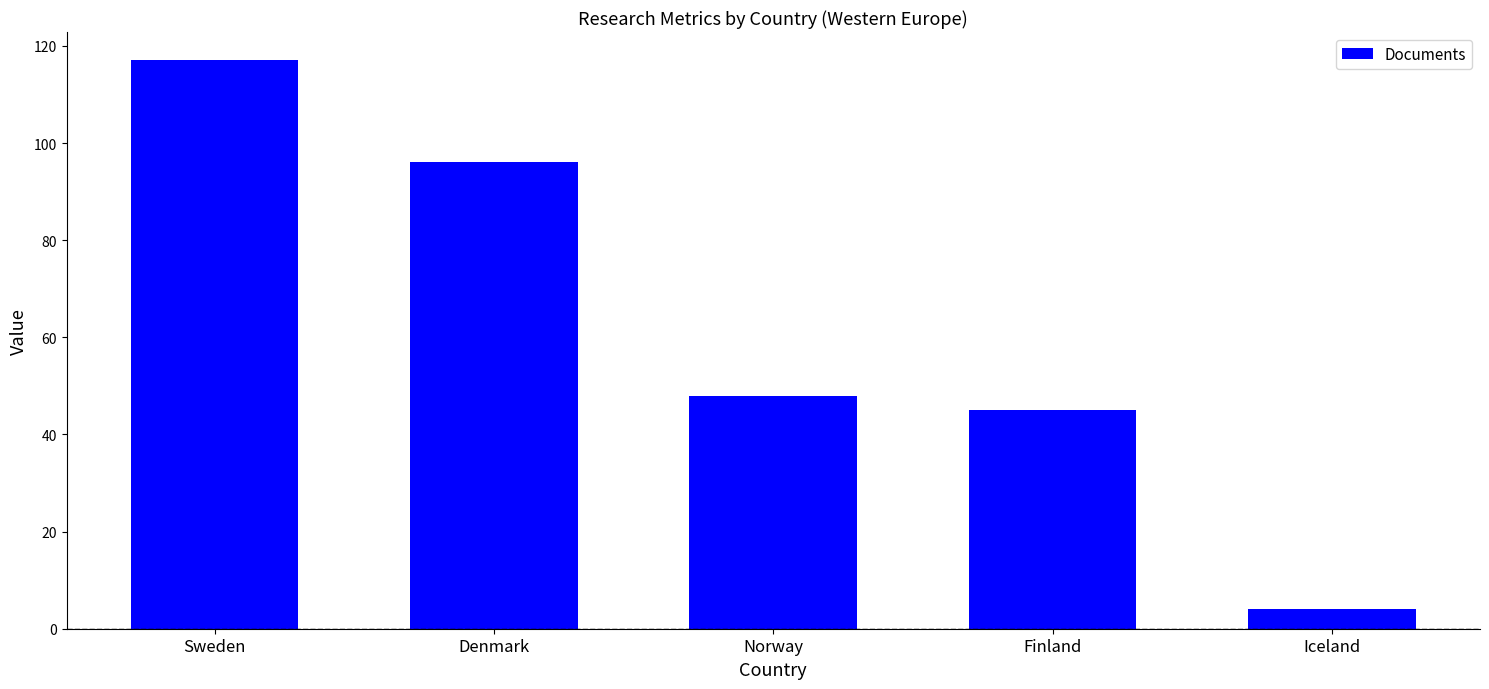

What is the greatest value displayed?

117